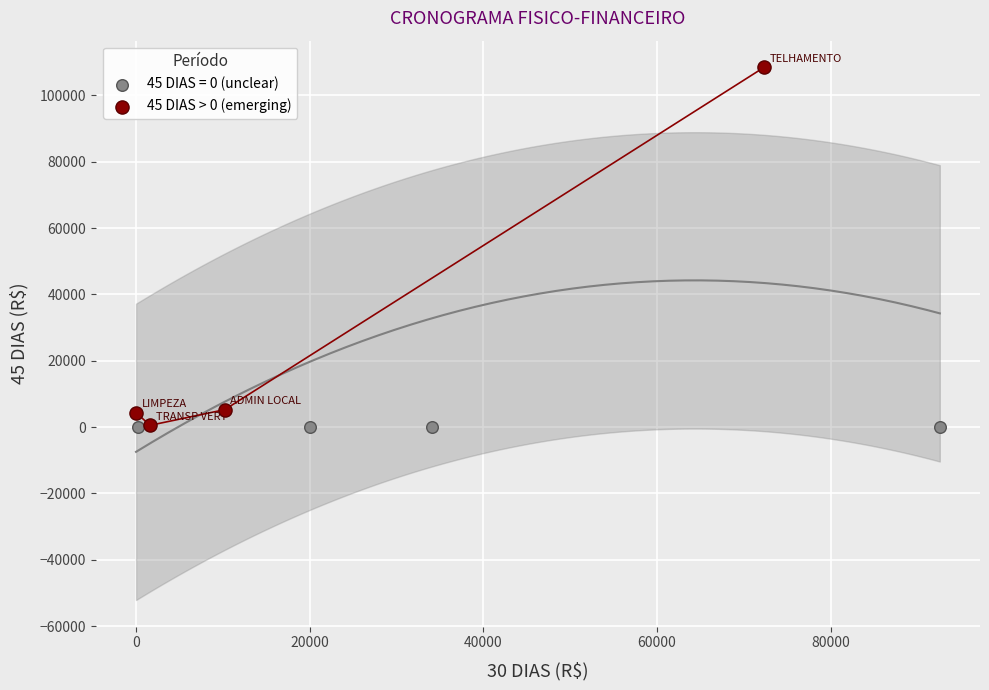

Which series contains the highest Y value?

45 DIAS > 0 (emerging)